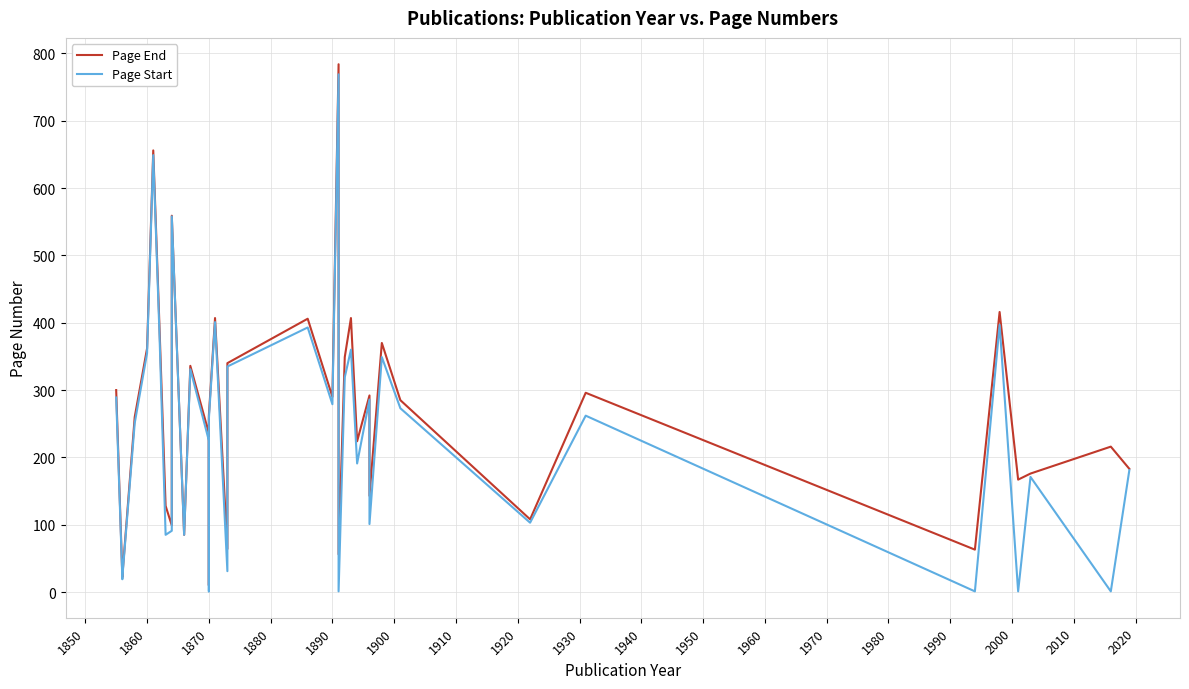

Count the number of data series in this chart.

2